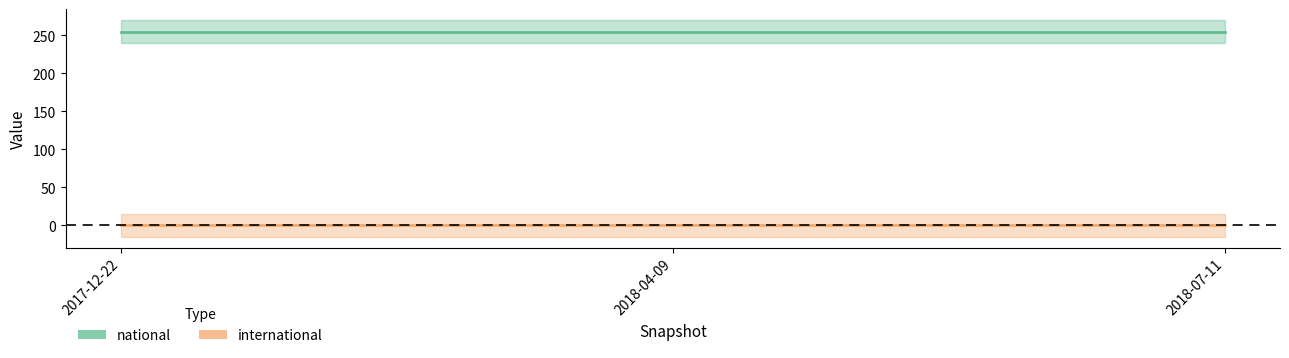

True or false: international has a value of 0 at 2017-12-22.

True